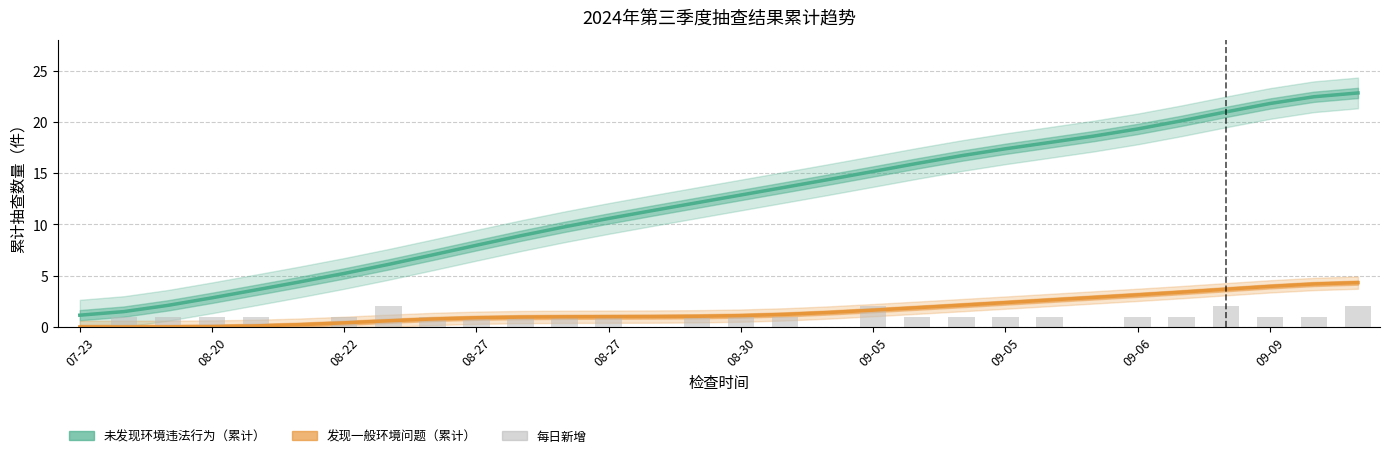

Which category has the lowest value across all series?

07-23